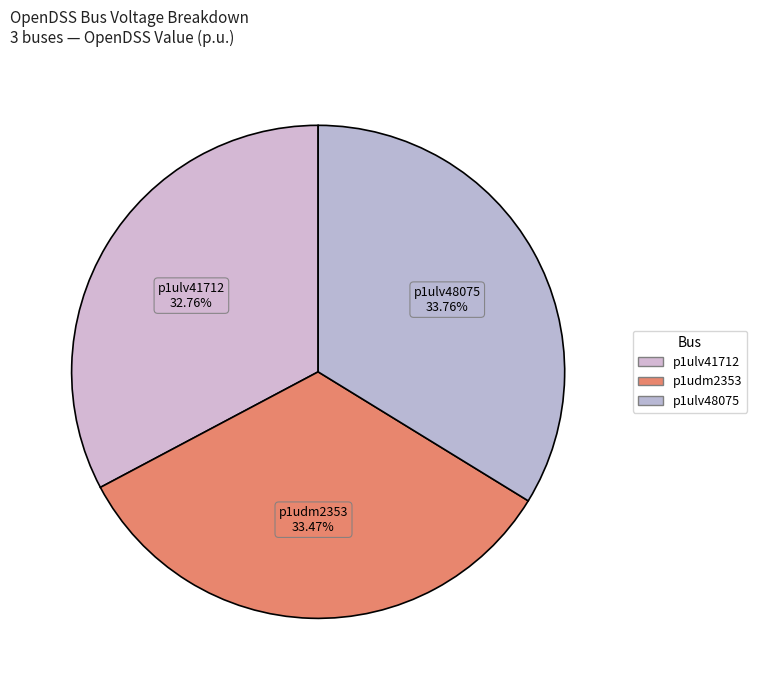

Combined, what portion of the pie is p1ulv41712 and p1ulv48075?

66.5%